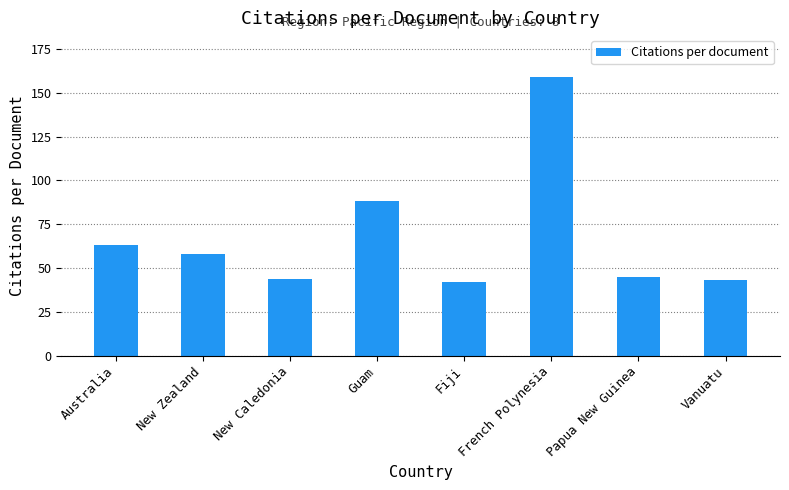

The chart shows a value of 88.9 at Australia. True or false?

False